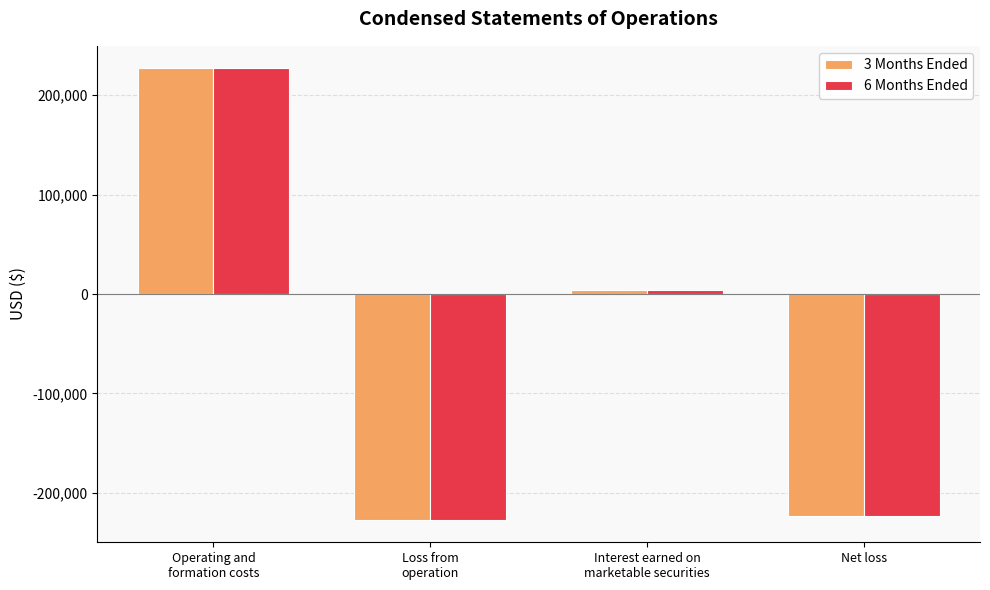

Reading left to right, extract all data points from this chart.

3 Months Ended: Operating and
formation costs=226953	Loss from
operation=-226953	Interest earned on
marketable securities=3659	Net loss=-223294
6 Months Ended: Operating and
formation costs=226953	Loss from
operation=-226953	Interest earned on
marketable securities=3659	Net loss=-223294